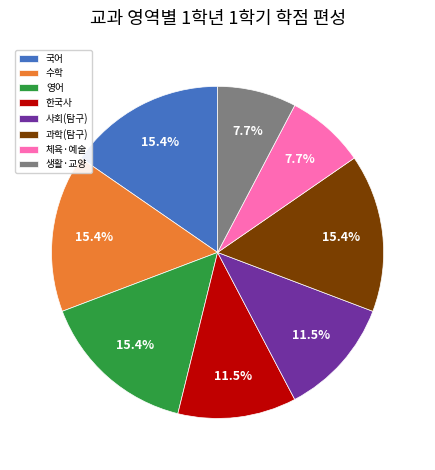

Does any single category account for the majority?

No